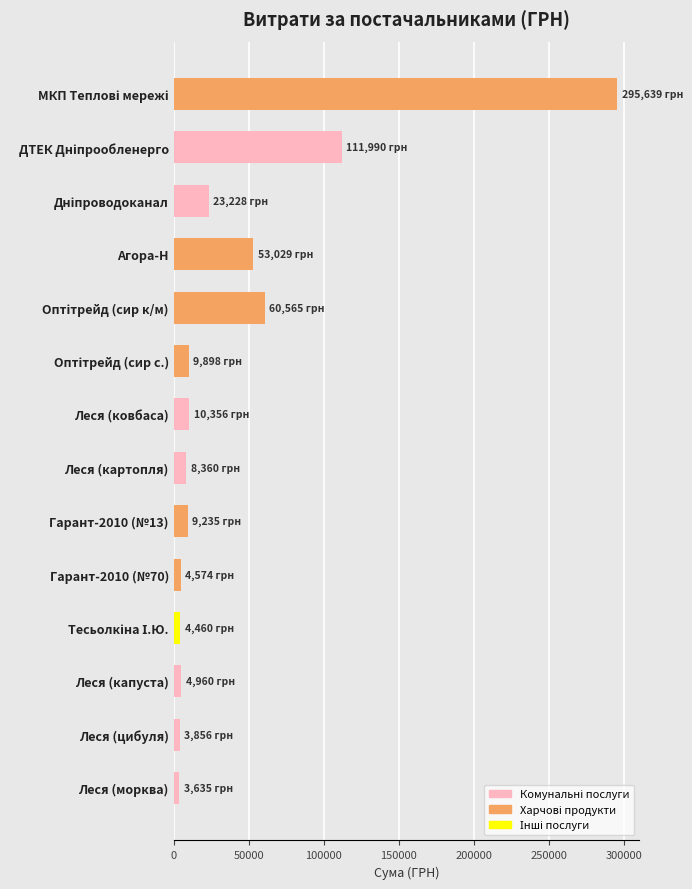

Which has a higher value, Агора-Н or Леся (цибуля)?

Агора-Н